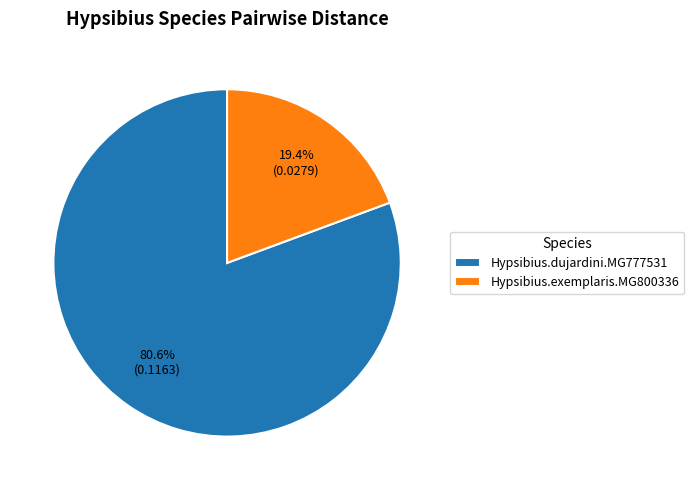

Rank the categories by value from highest to lowest.

Hypsibius.dujardini.MG777531, Hypsibius.exemplaris.MG800336